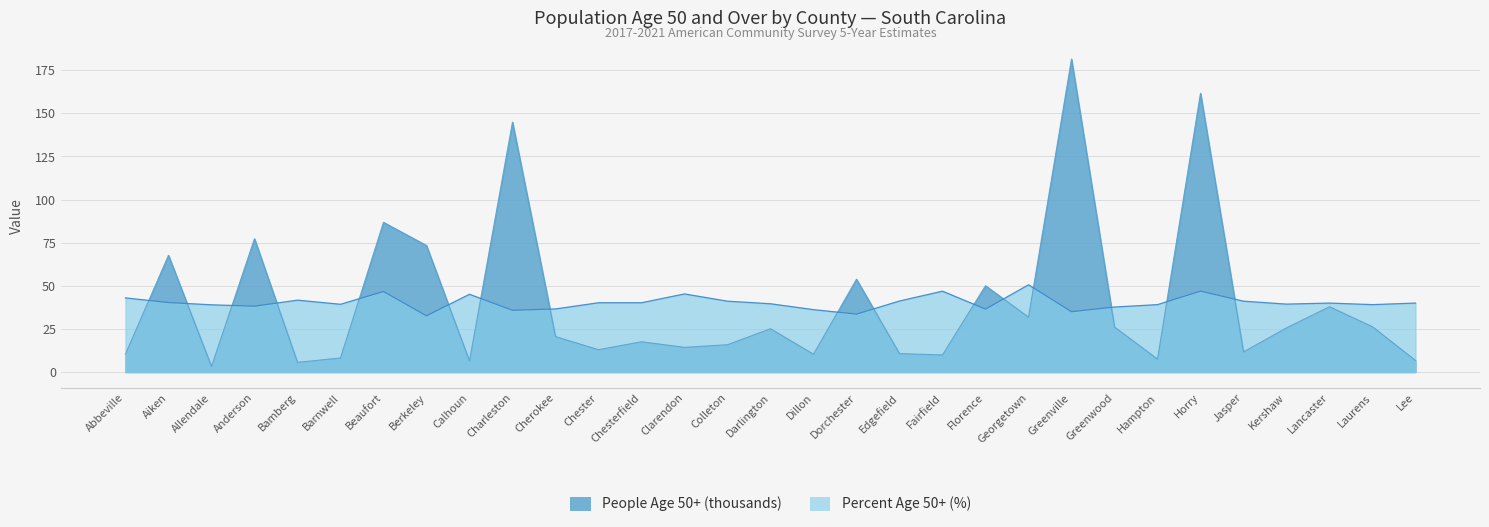

Is it true that Value (Percent) equals 24.3 at Colleton?

False